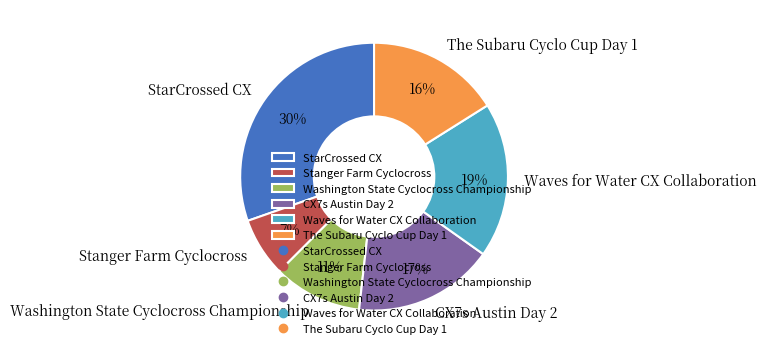

Is it true that Washington State Cyclocross Championship is 24% of the pie?

False